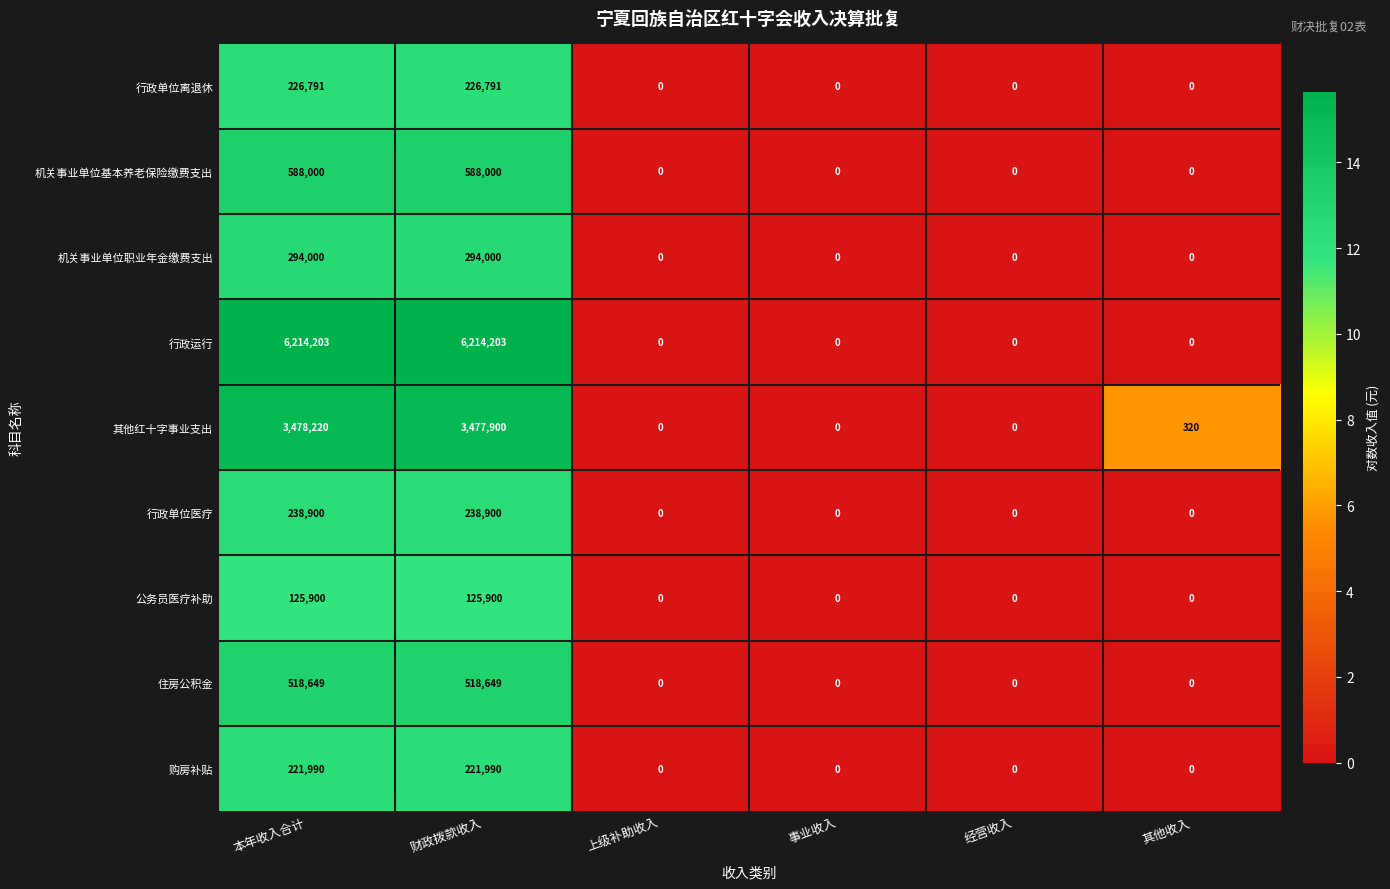

Rank the series by their maximum value, from lowest to highest.

公务员医疗补助, 购房补贴, 行政单位离退休, 行政单位医疗, 机关事业单位职业年金缴费支出, 住房公积金, 机关事业单位基本养老保险缴费支出, 其他红十字事业支出, 行政运行